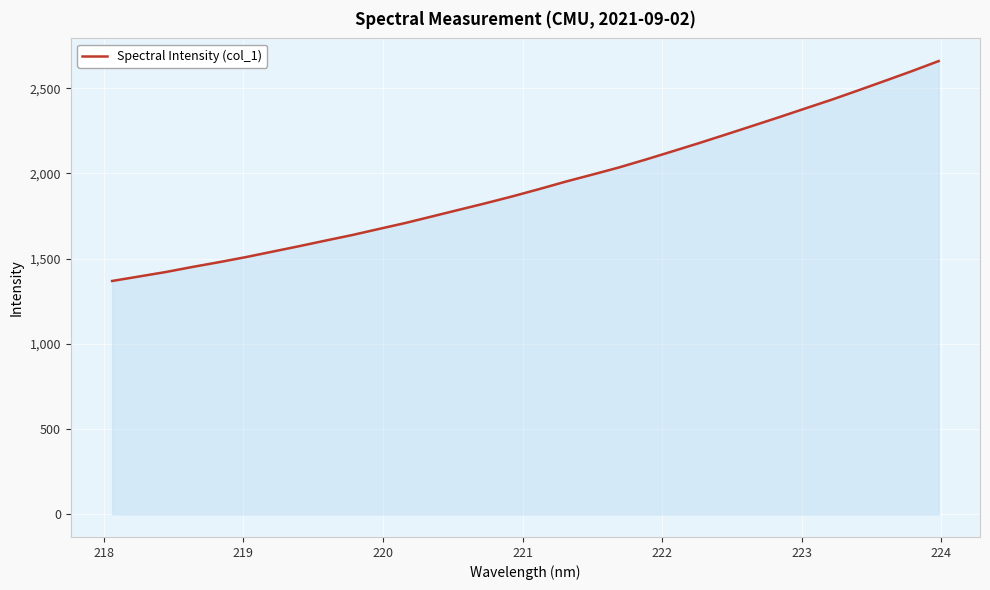

What is the greatest value displayed?

2659.6